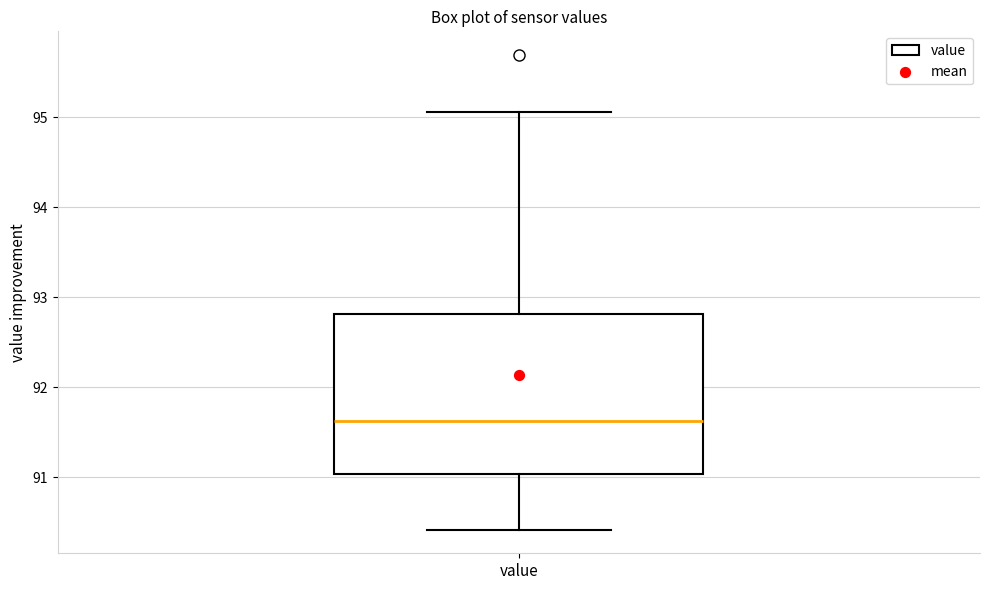

Transcribe this box plot: give where the median line is, the range the box spans, and where the two whiskers end, as read against the y-axis. The values are not printed on the chart, so give them approximately, as read against the axis.

median 91.6, box 91.0 to 92.8, whiskers 90.4 to 95.1